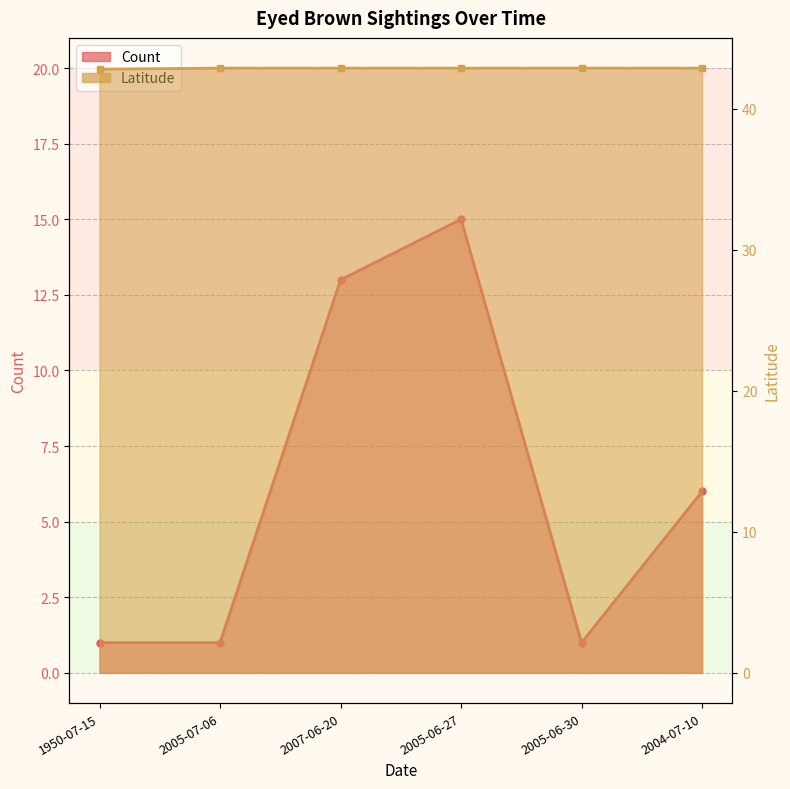

What is the spread (max minus min) of values at 2005-06-27?

27.9